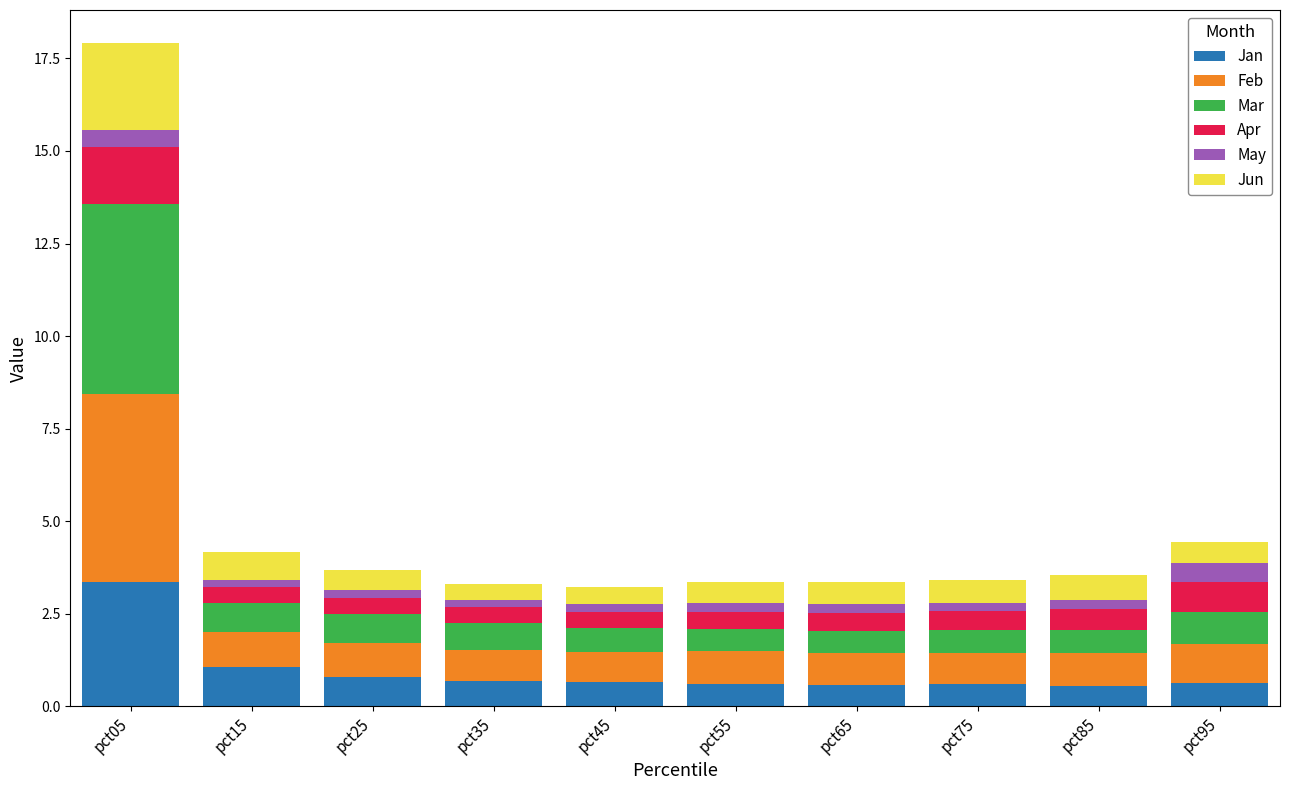

At which category is the sum across all series the highest?

pct05